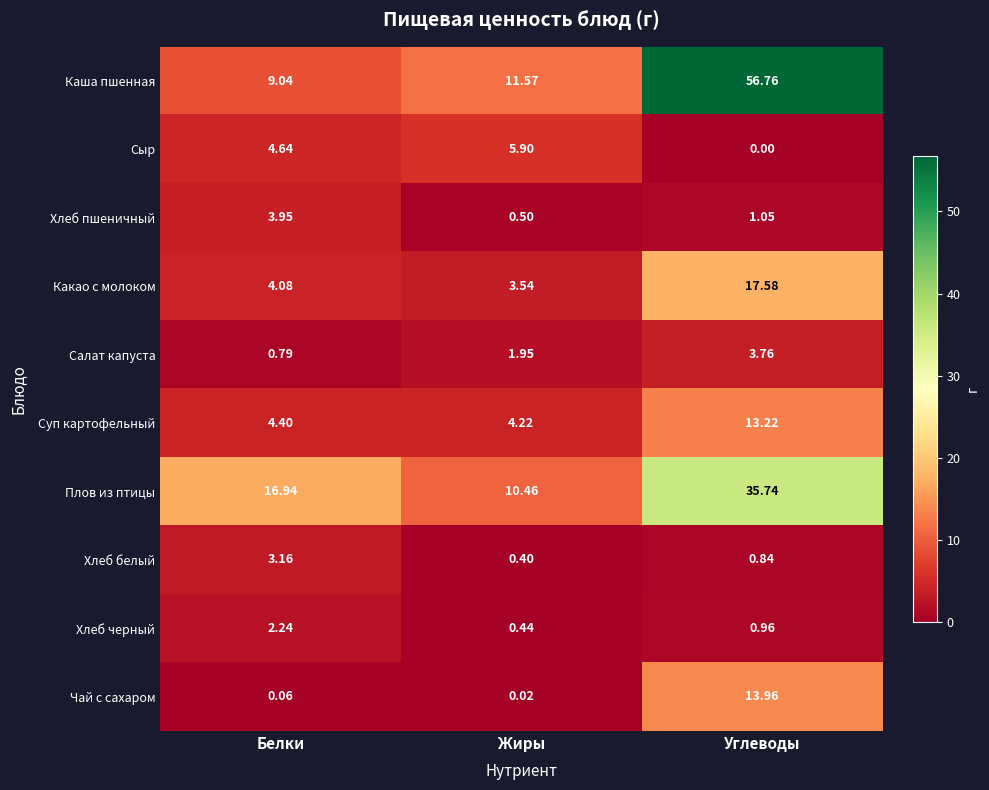

At which category is the sum across all series the highest?

Углеводы